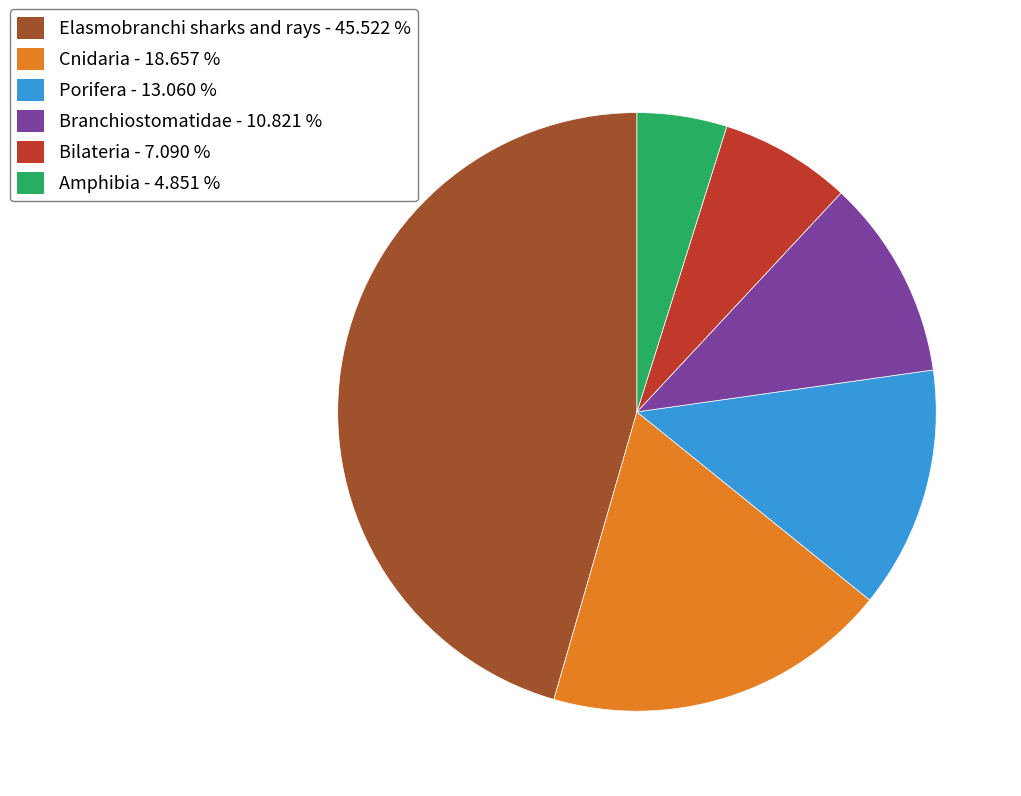

Which category has the biggest portion of the pie?

Elasmobranchi sharks and rays - 45.522 %